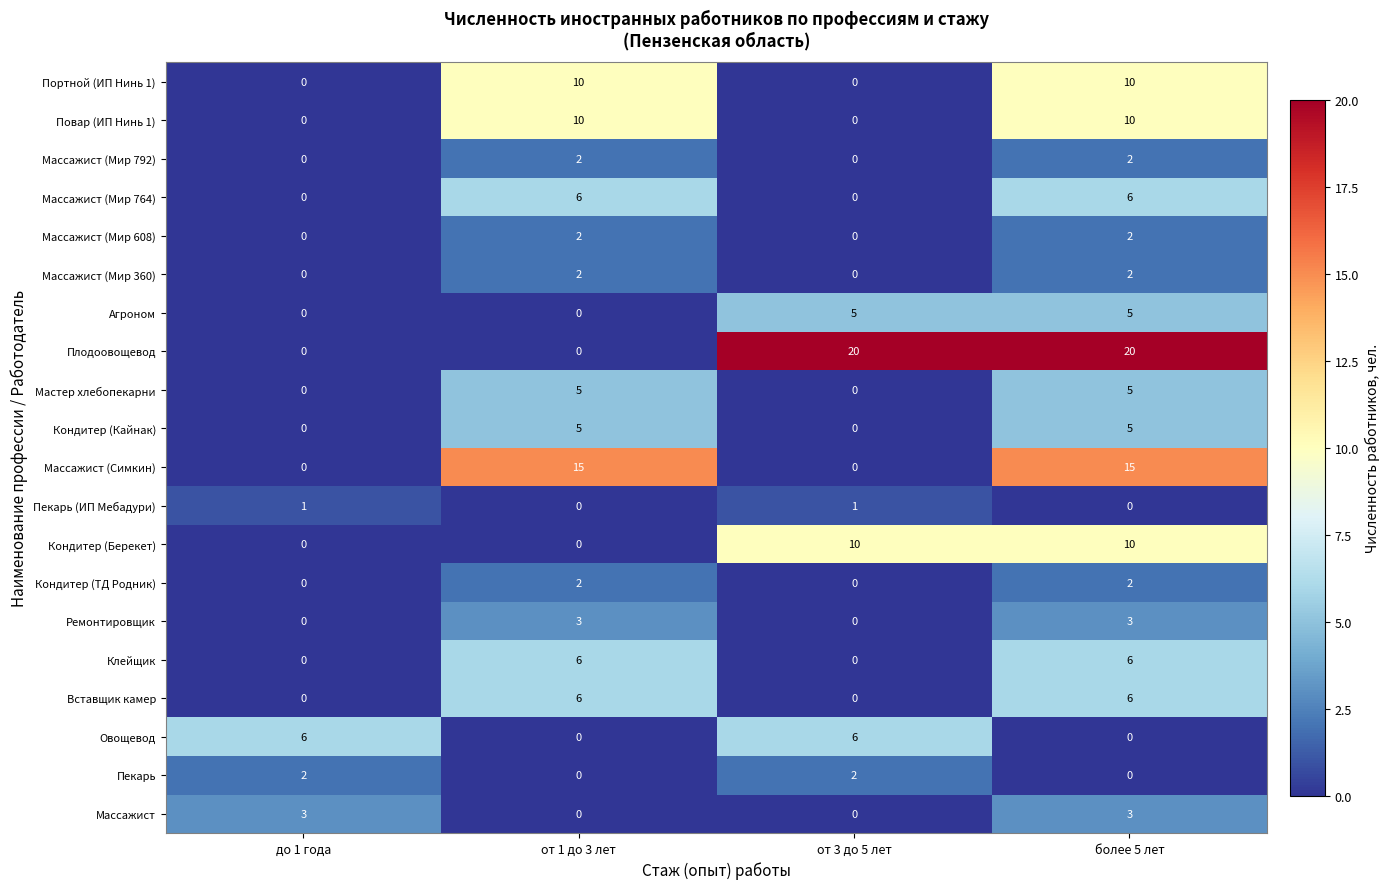

What is the maximum value for Овощевод?

6